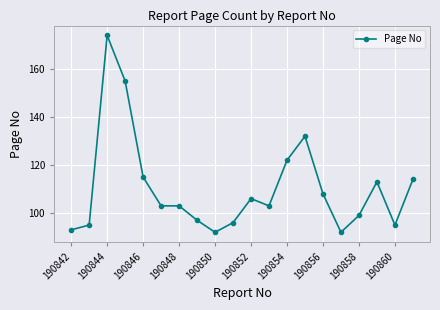

What is the average value?

110